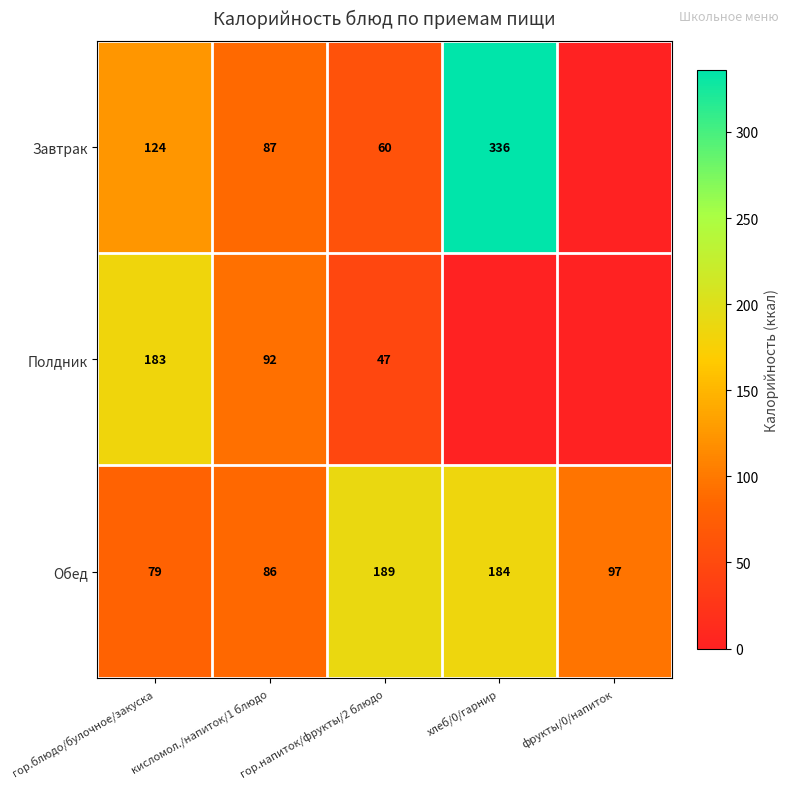

Which label corresponds to the largest value in the chart?

хлеб/0/гарнир